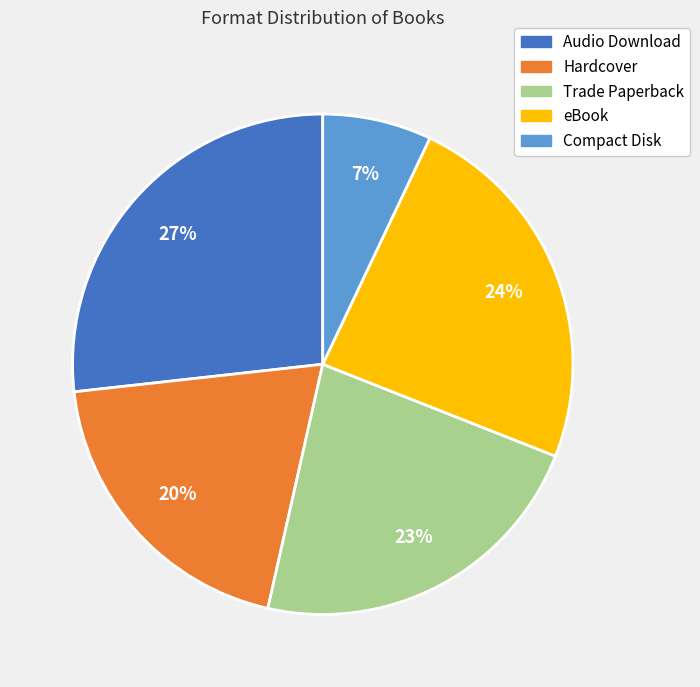

How many slices are in this pie chart?

5